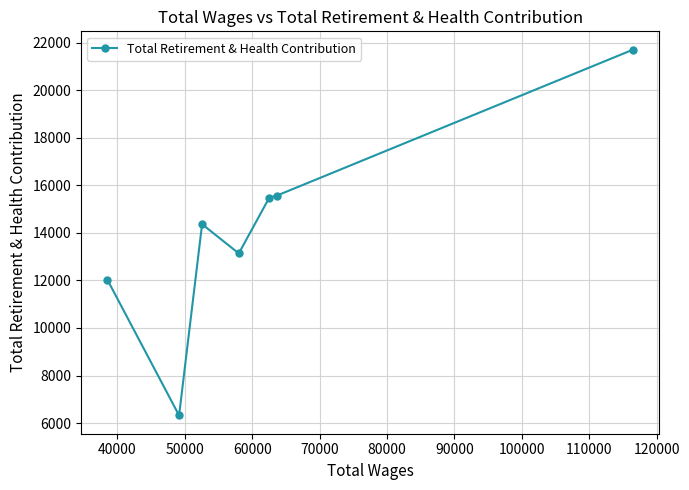

What is the value of the 4th point from the left?

13135